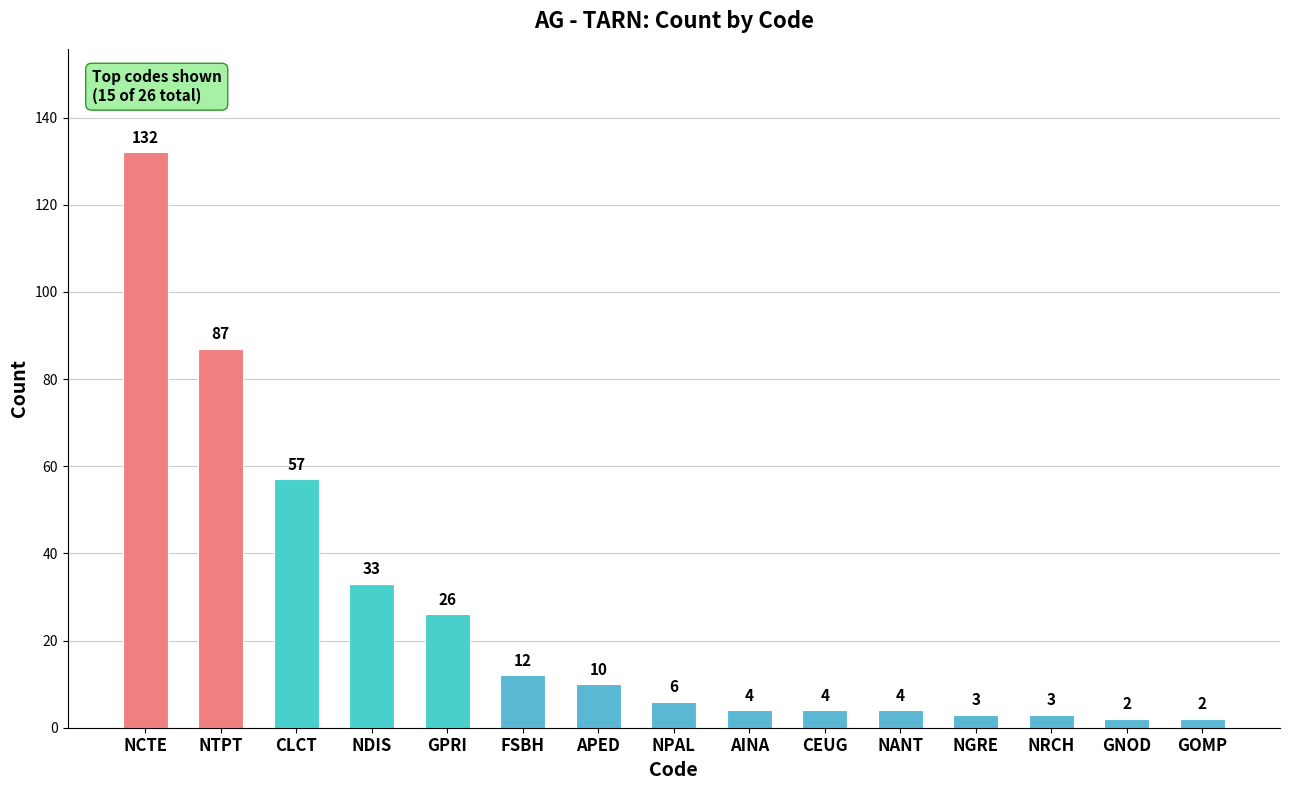

Which has a higher value, NTPT or GPRI?

NTPT